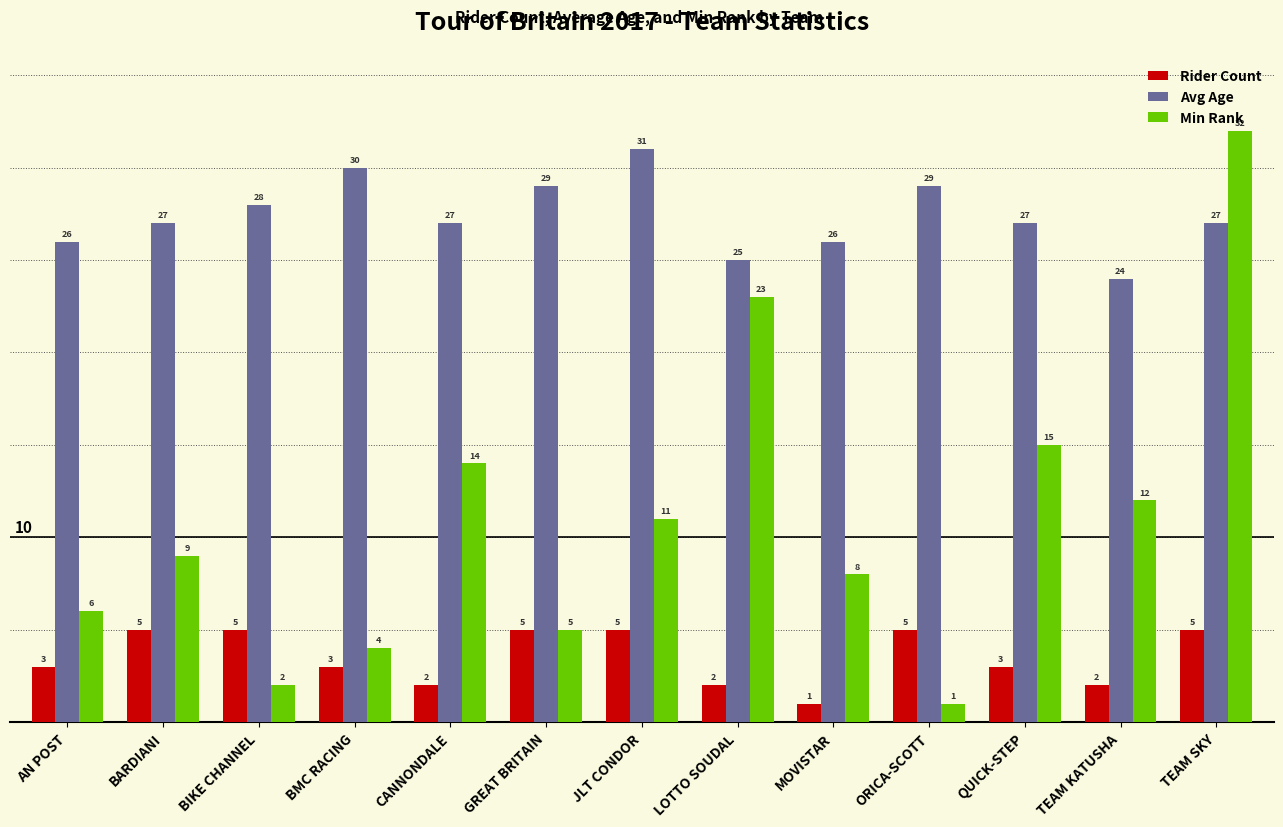

List the series in order of their overall mean, highest first.

Avg Age, Min Rank, Rider Count